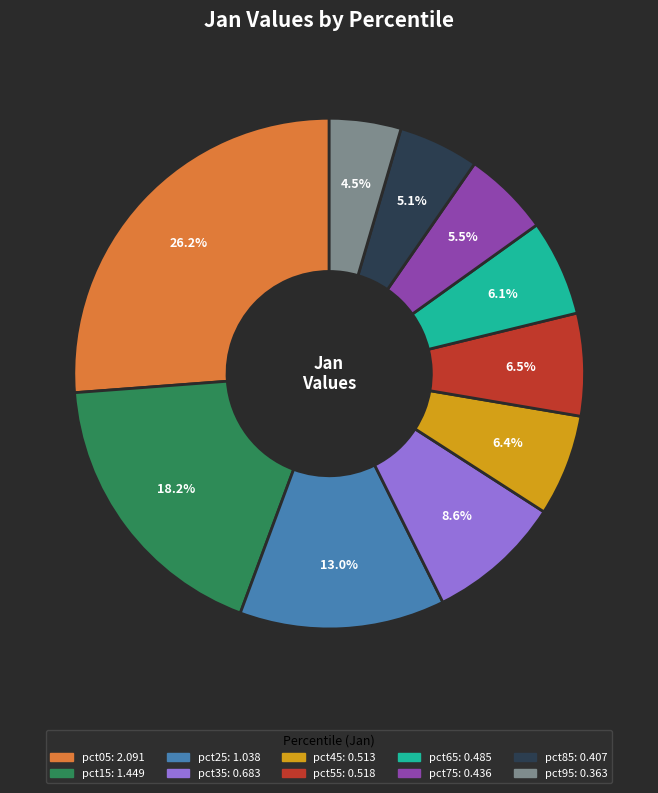

True or false: pct05 accounts for 26% of the total.

True